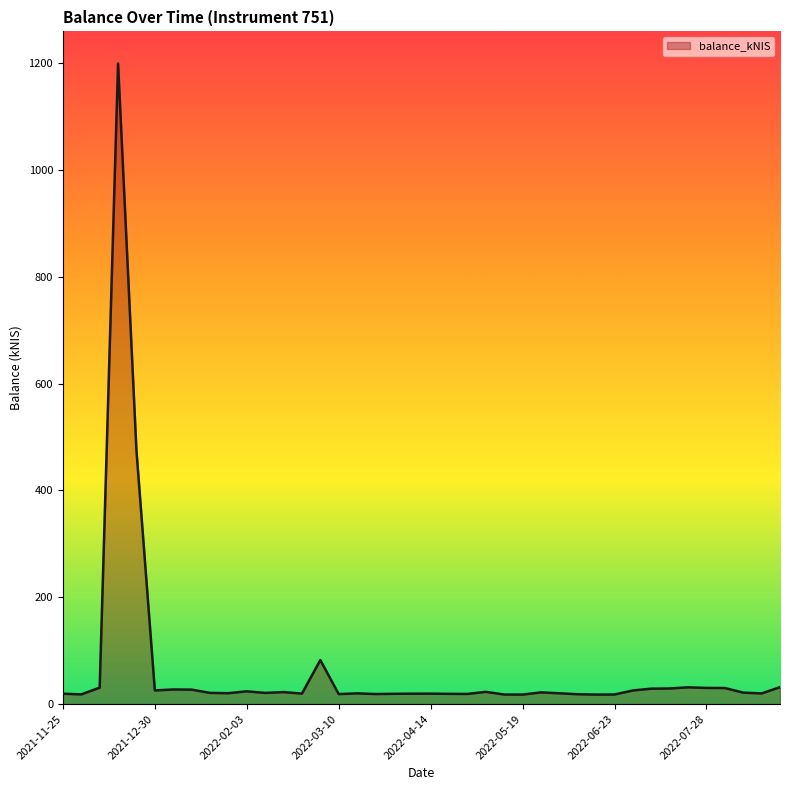

What is the greatest value displayed?

1199.7